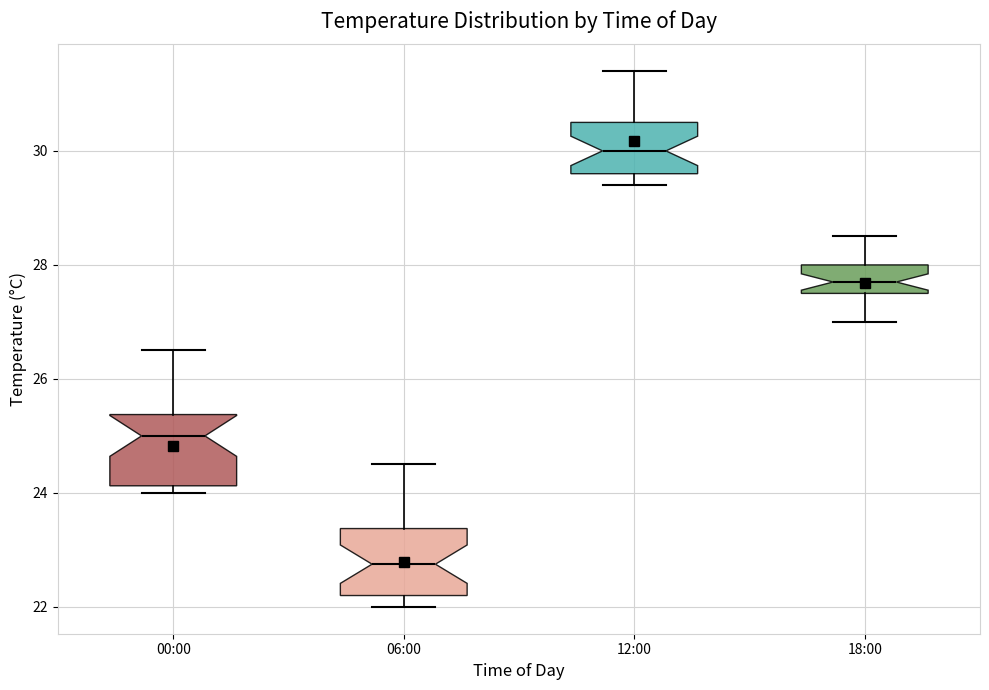

Reading left to right, transcribe this box plot: for each box, give where its median line is, the range the box spans, and where its two whiskers end, as read against the y-axis. The values are not printed on the chart, so give them approximately, as read against the axis.

00:00: median 25.0, box 24.2 to 25.4, whiskers 24.0 to 26.6
06:00: median 22.8, box 22.2 to 23.4, whiskers 22.0 to 24.6
12:00: median 30.0, box 29.6 to 30.6, whiskers 29.4 to 31.4
18:00: median 27.8, box 27.6 to 28.0, whiskers 27.0 to 28.6